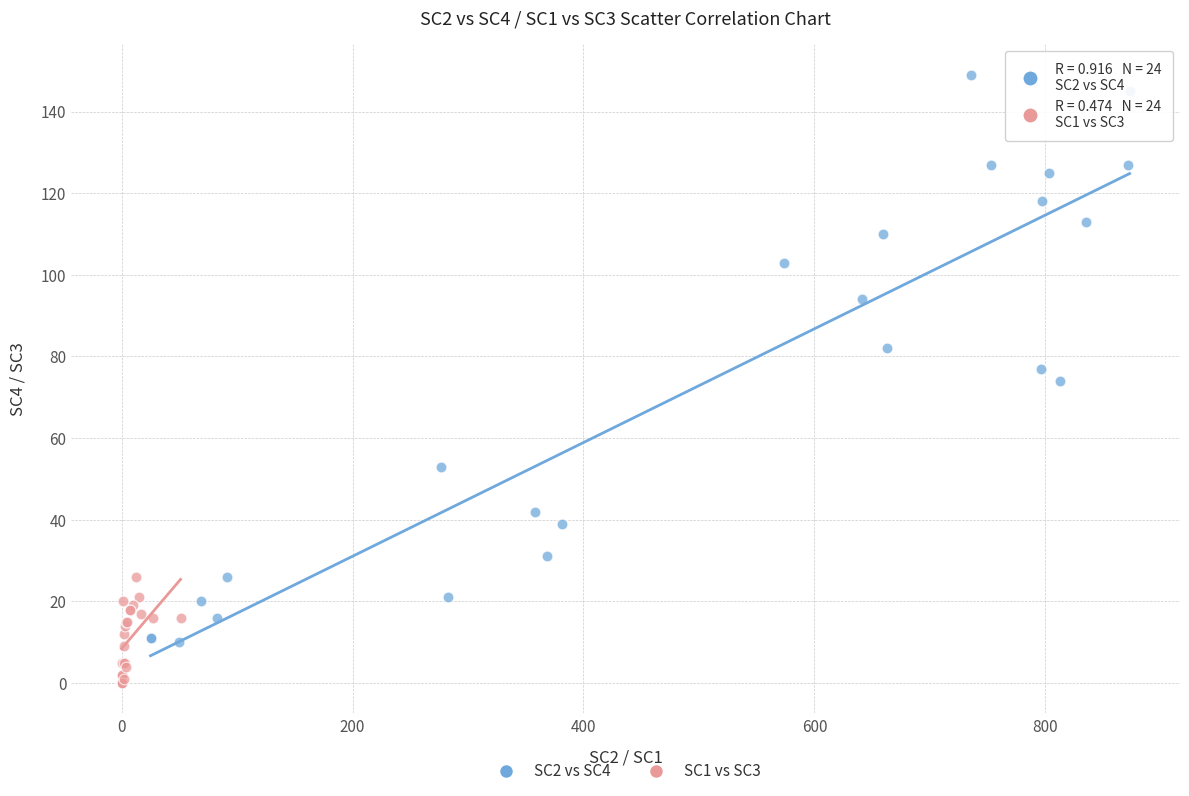

Which series contains the lowest Y value?

SC1 vs SC3